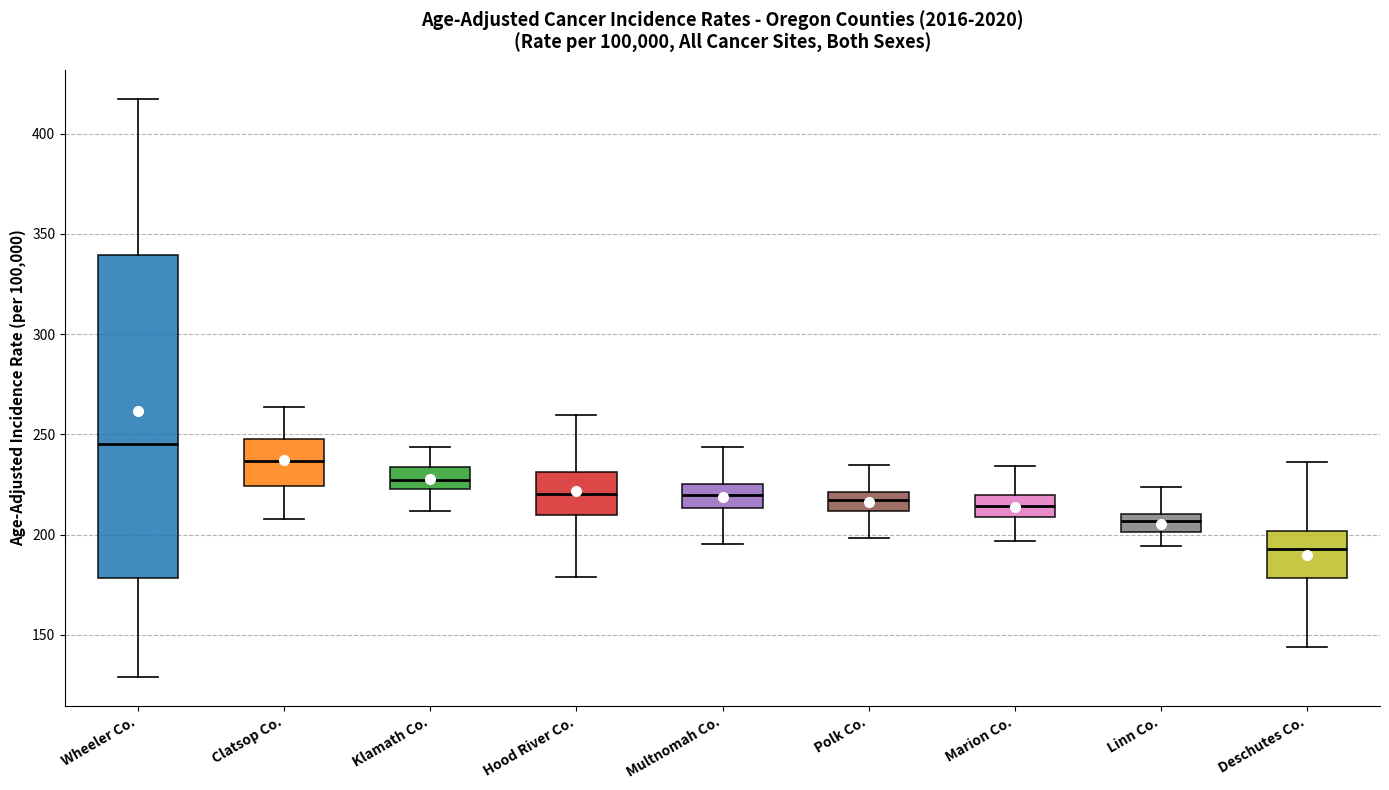

Which box is the tallest, from its lower edge to its upper edge?

Wheeler Co.